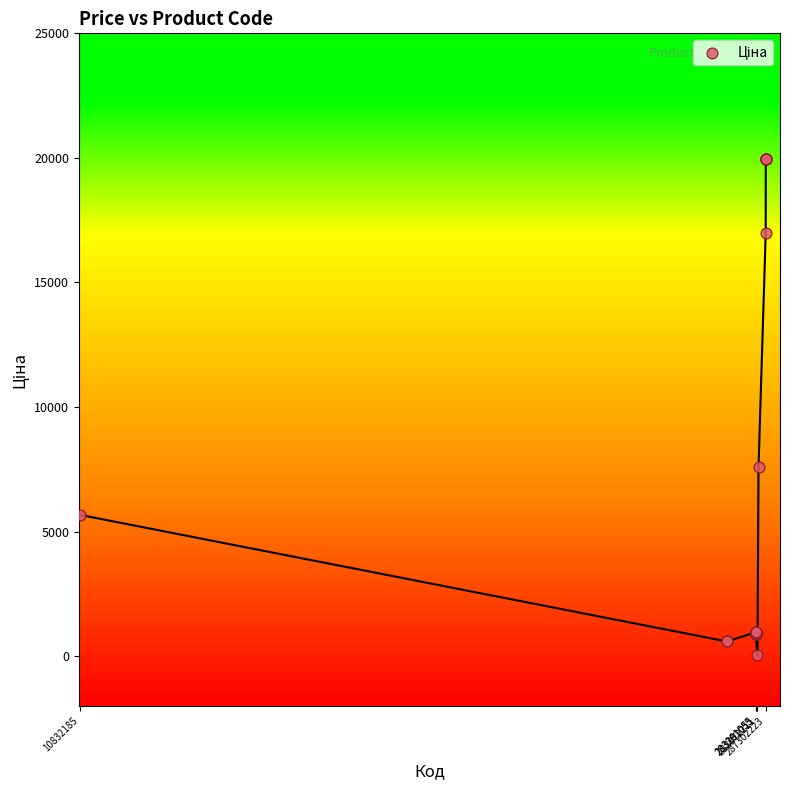

What Y value in the scatter plot is closest to 9998?

7596.5